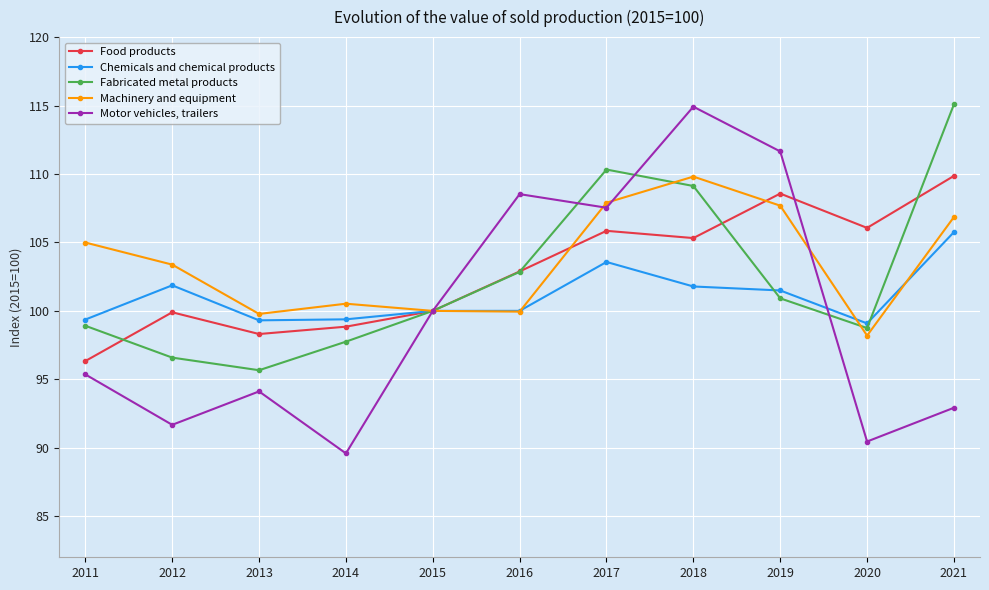

How many data points does each series have?

11